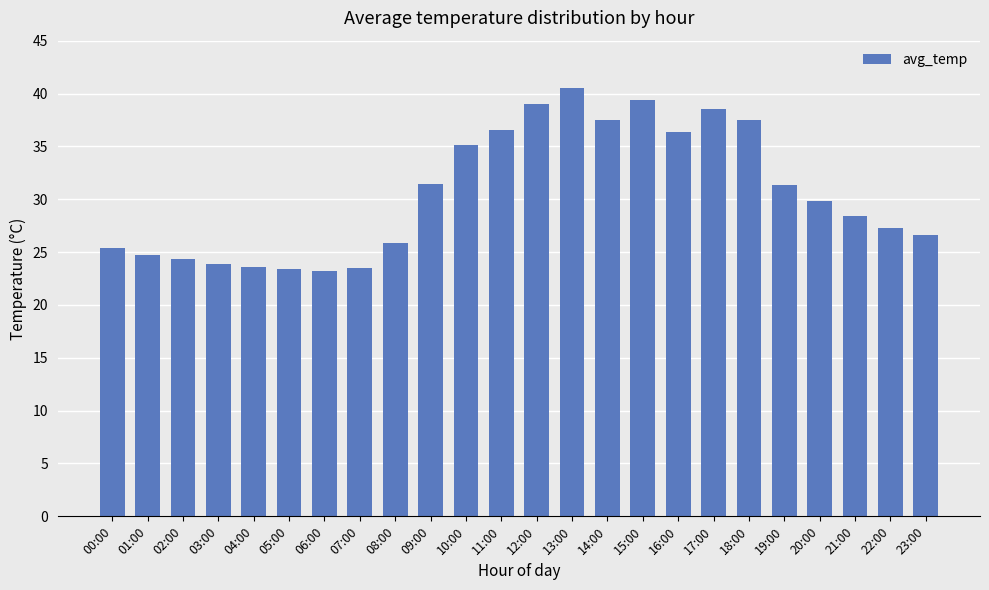

Is it true that the value at 03:00 is 23.9?

True